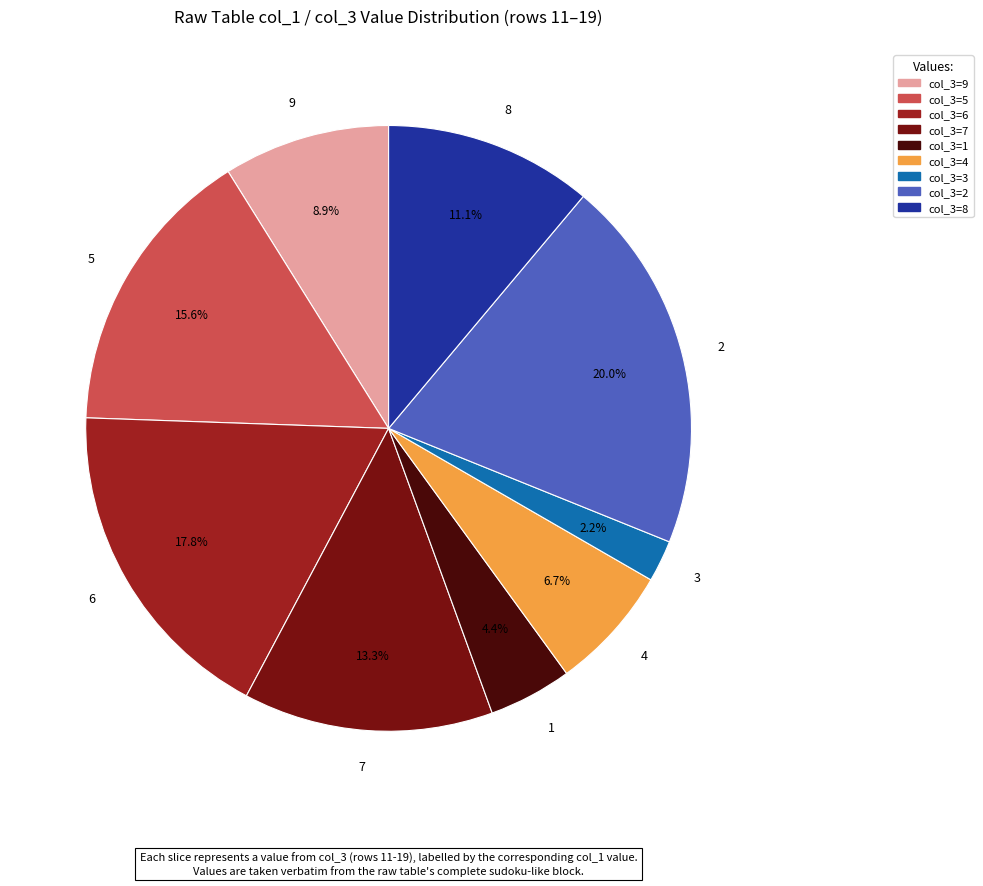

Rank the categories by value from lowest to highest.

3, 1, 4, 9, 8, 7, 5, 6, 2